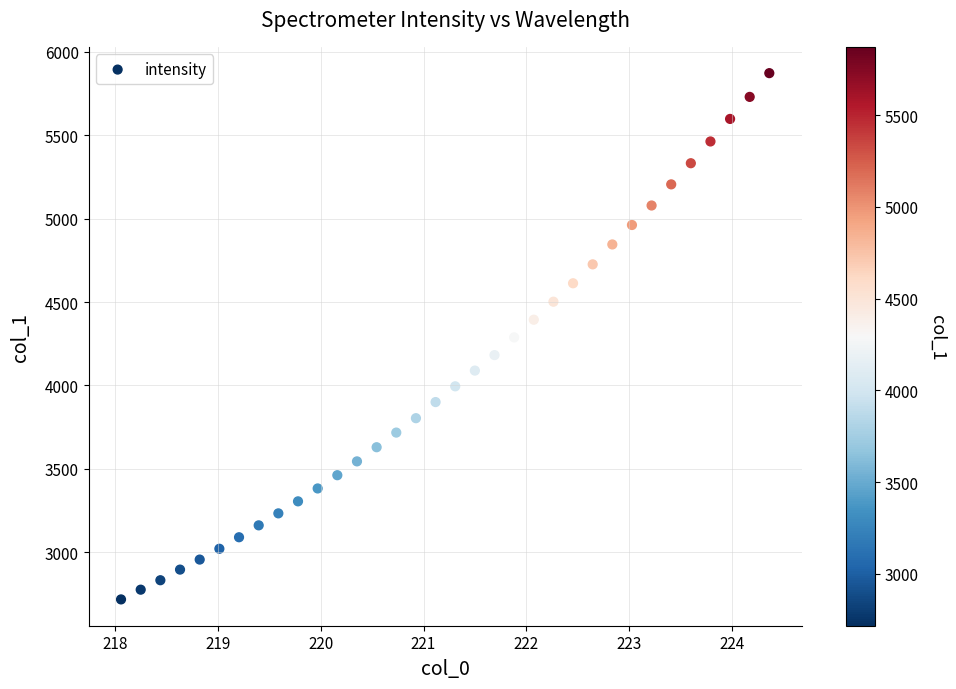

What is the range of X values (max minus min)?

6.3